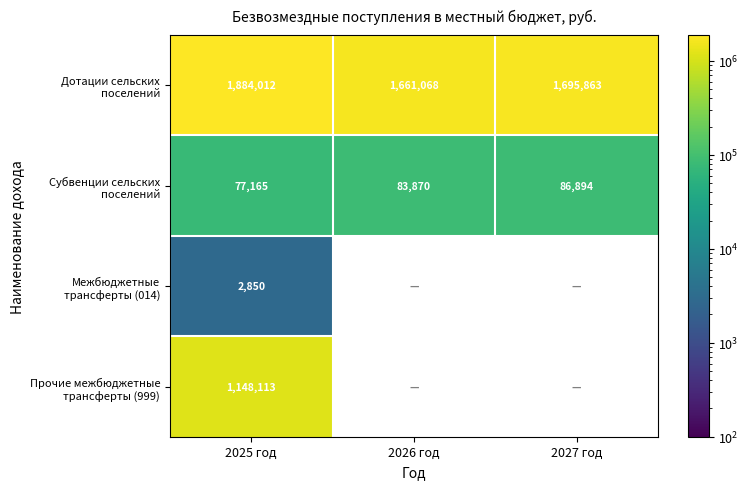

What is the minimum value for Дотации сельских поселений?

1661068.1